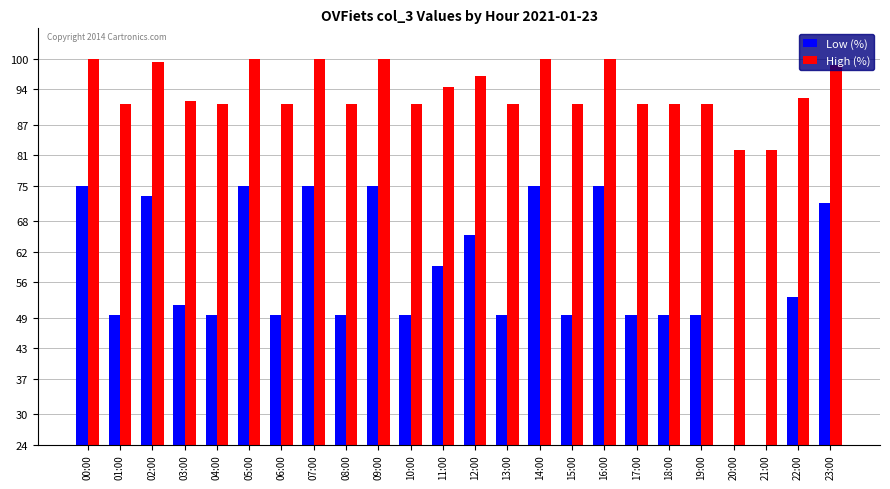

Which series changed the most between 03:00 and 09:00?

Low (%)